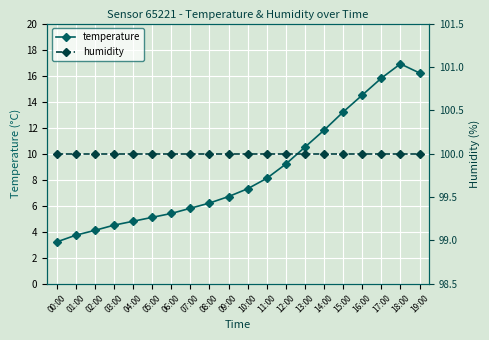

Which series has the largest total across all categories?

humidity